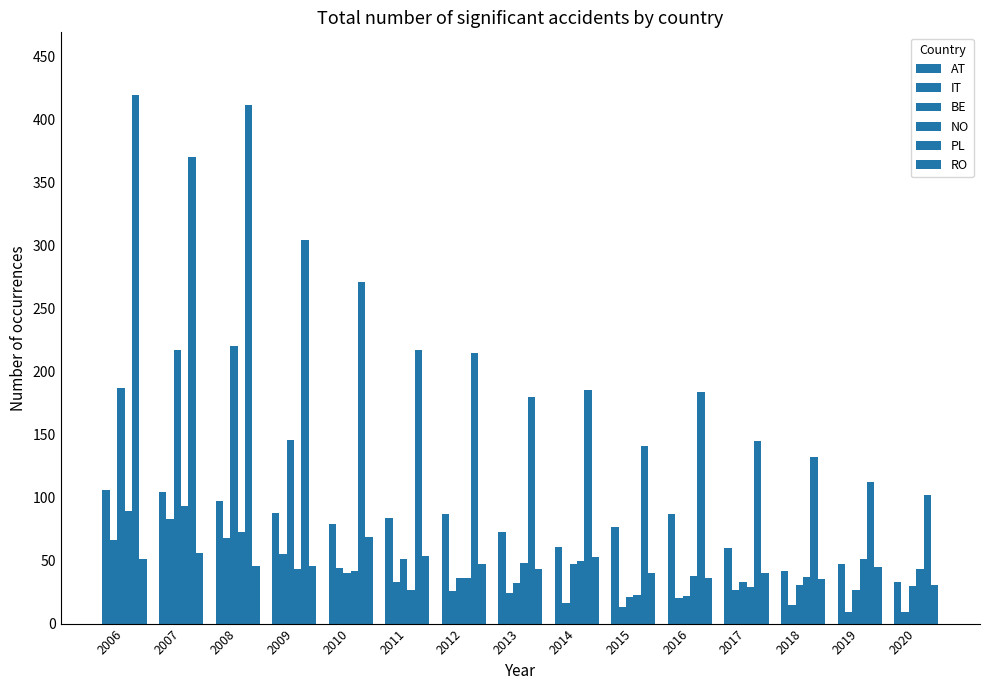

Reading right to left, list all the values displayed in this chart.

AT: 33	47	42	60	87	77	61	73	87	84	79	88	97	104	106
IT: 9	9	15	27	20	13	16	24	26	33	44	55	68	83	66
BE: 30	27	31	33	22	21	47	32	36	51	40	146	220	217	187
NO: 43	51	37	29	38	23	50	48	36	27	42	43	73	93	89
PL: 102	112	132	145	184	141	185	180	215	217	271	304	411	370	419
RO: 31	45	35	40	36	40	53	43	47	54	69	46	46	56	51